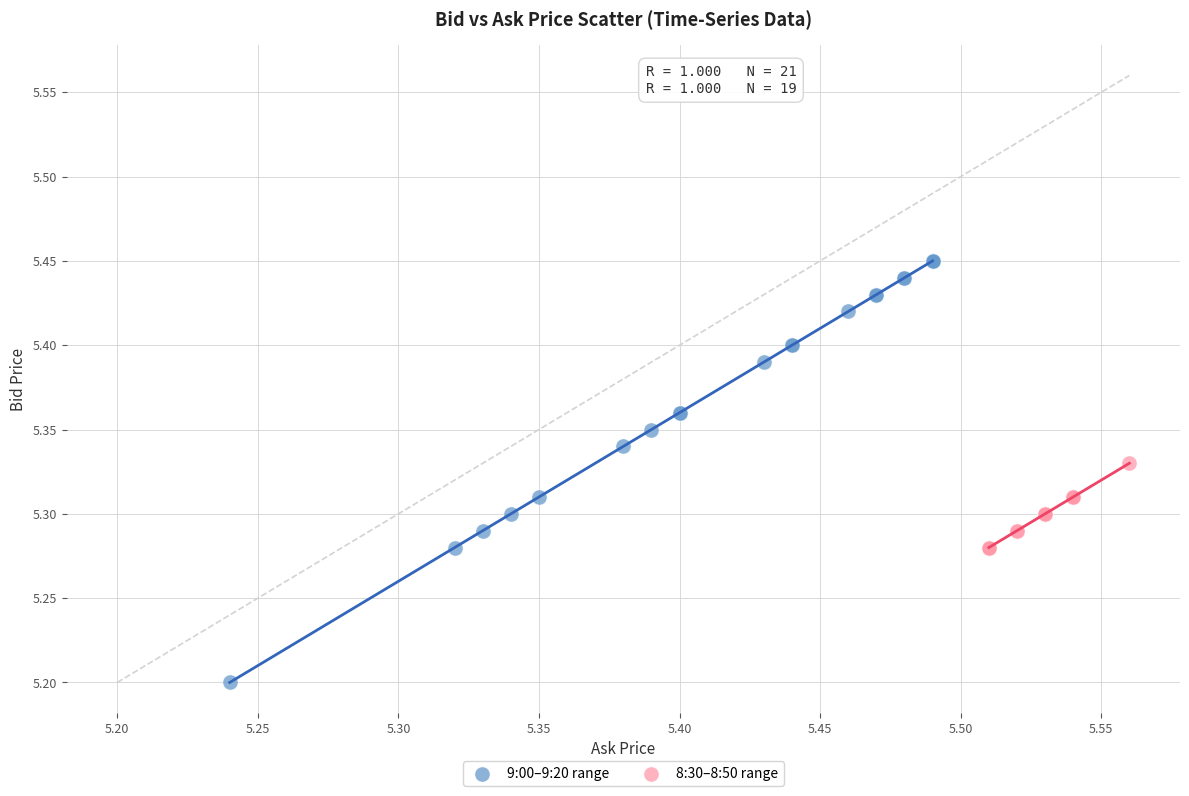

Which series has the largest Y range (max minus min)?

9:00–9:20 range